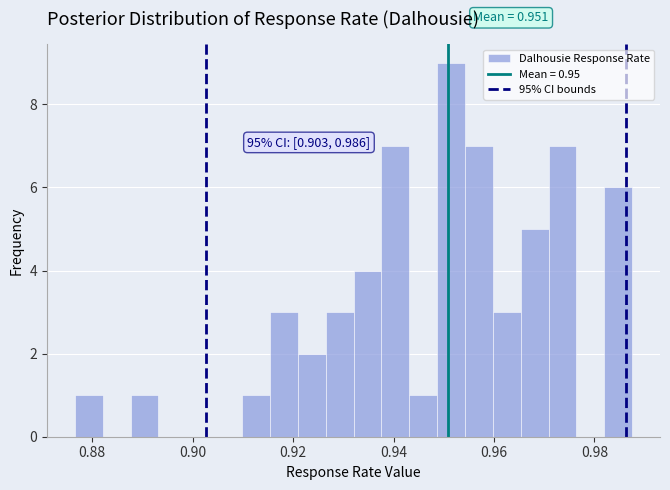

Around what value on the x-axis is the tallest bar? Give the approximate position of its centre, as read against the axis.

0.952